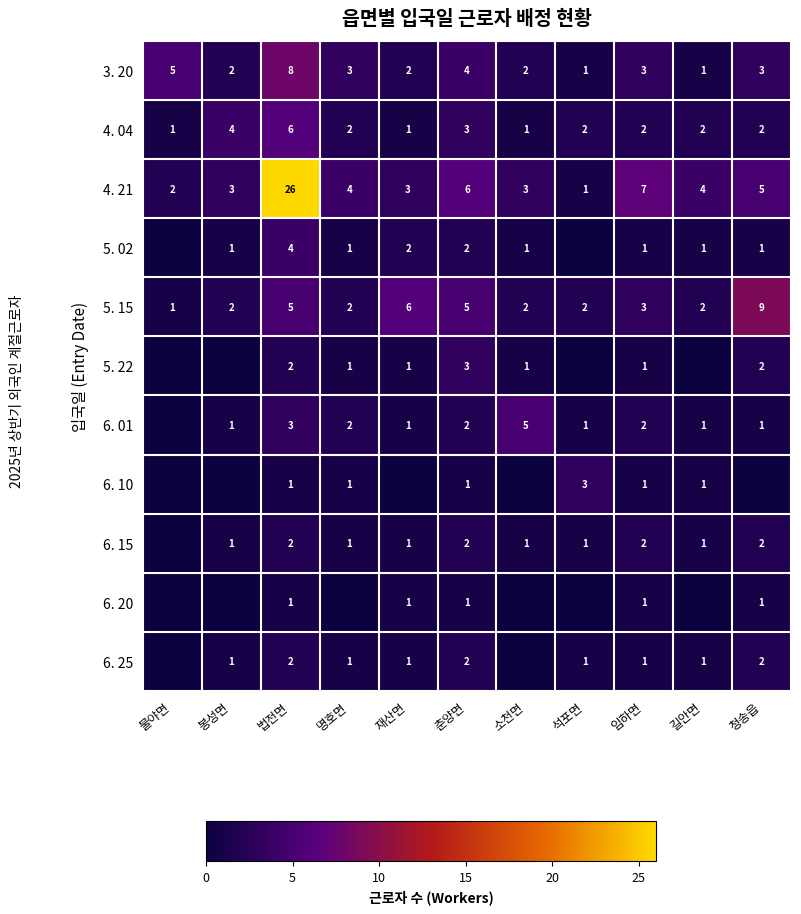

Where is 4. 04 nearest to the value 3?

춘양면